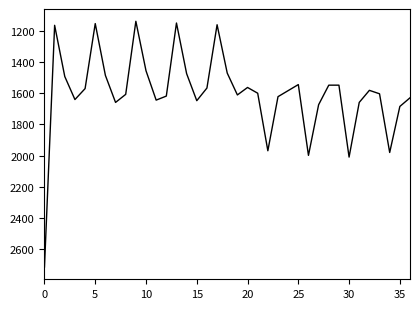

Count the number of values greater than 1603.

18